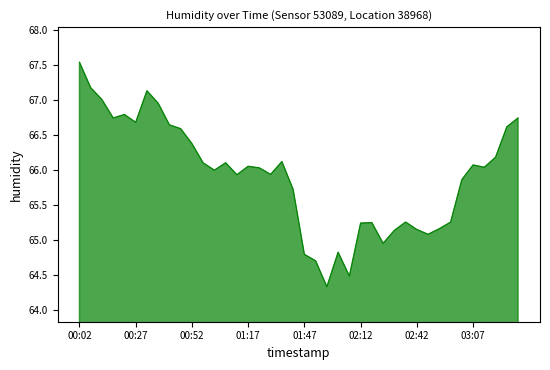

What is the difference between the second highest and minimum values?

2.8